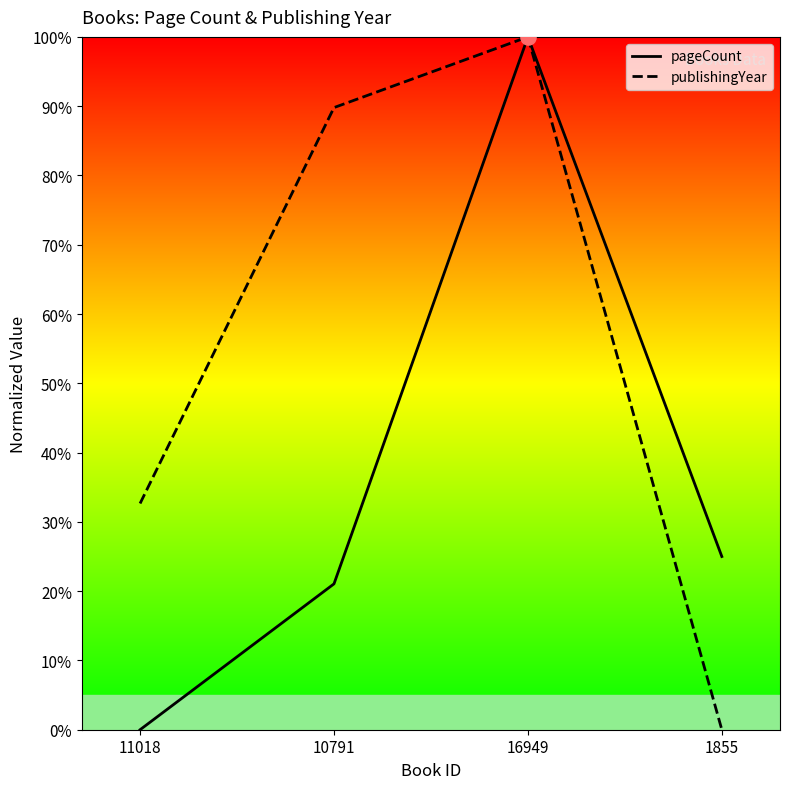

Which series has the largest total across all categories?

publishingYear